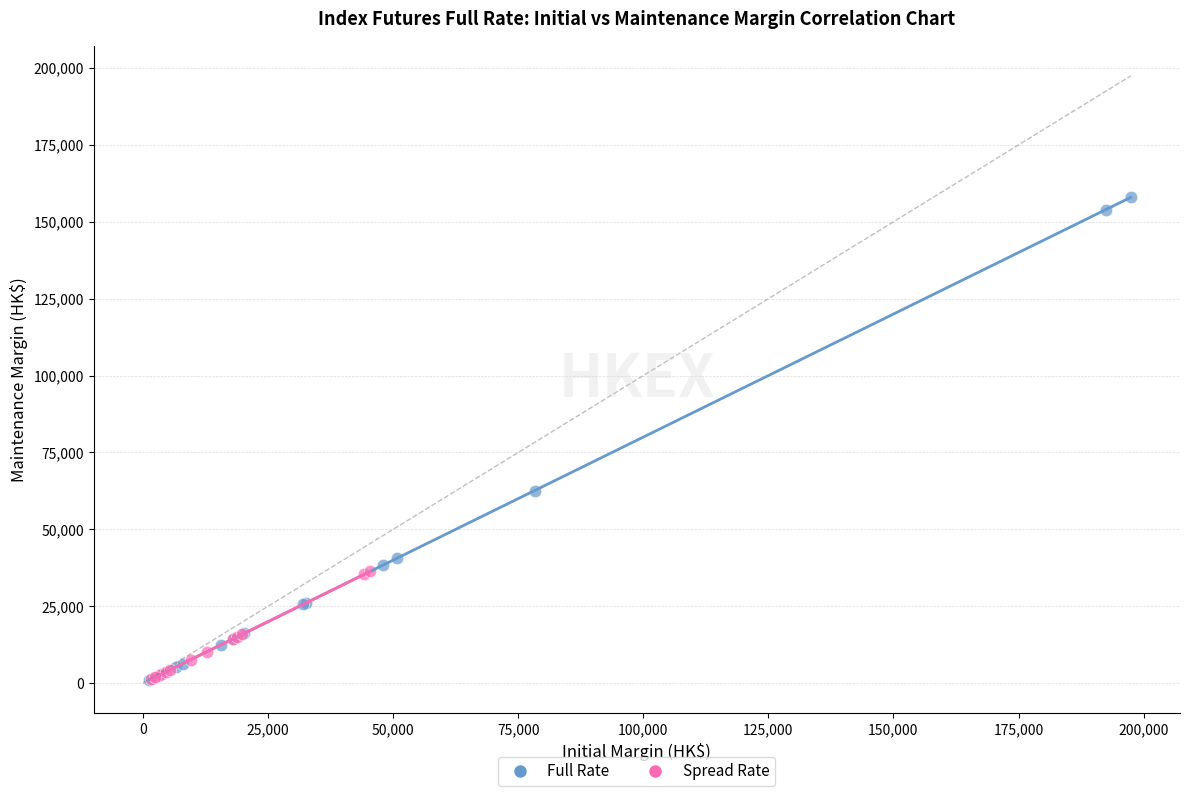

Which series has the largest Y range (max minus min)?

Full Rate